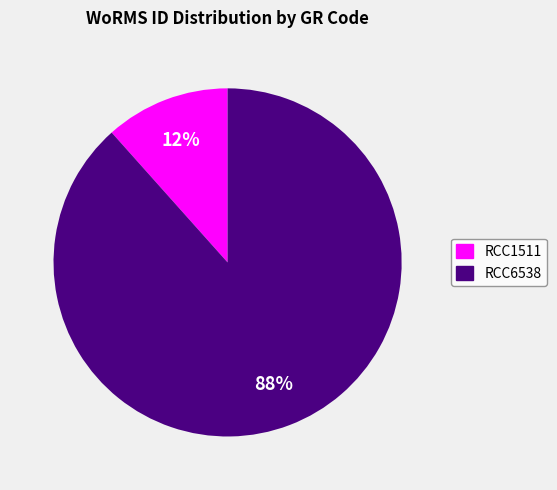

To the nearest percent, what percentage of the pie is RCC1511?

12%